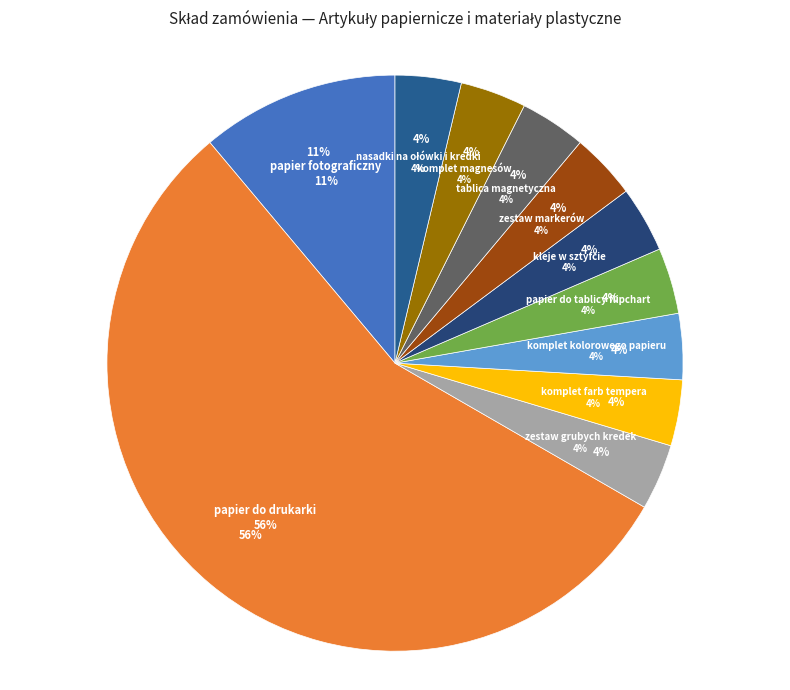

What is the total percentage of zestaw markerów and tablica magnetyczna?

7.4%